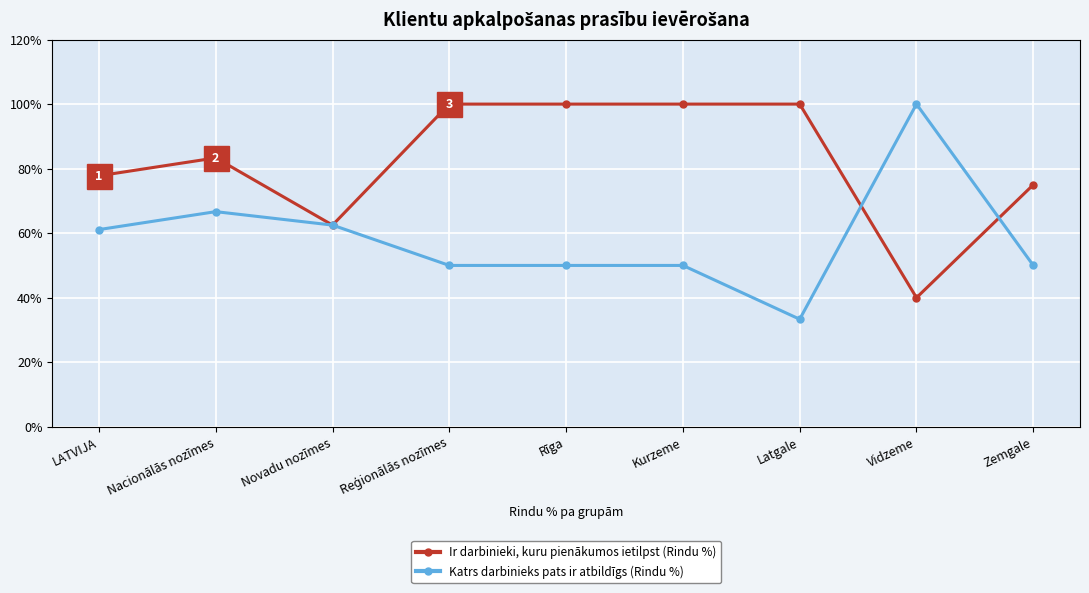

How many lines are shown in the chart?

2